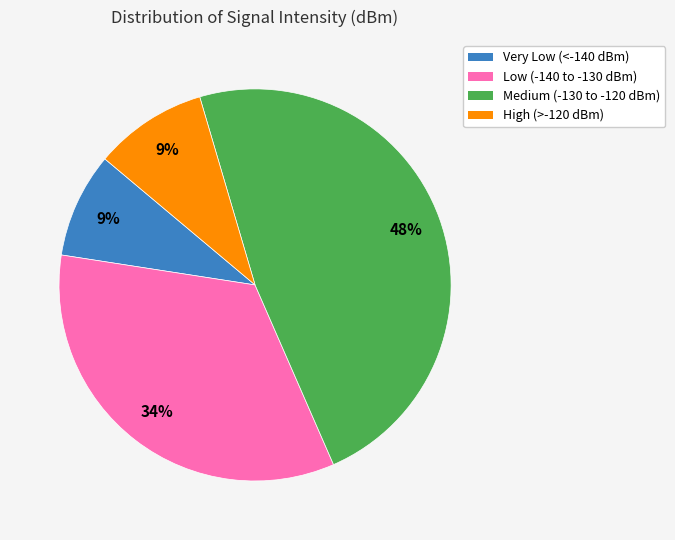

Is there any slice that represents more than half of the pie?

No